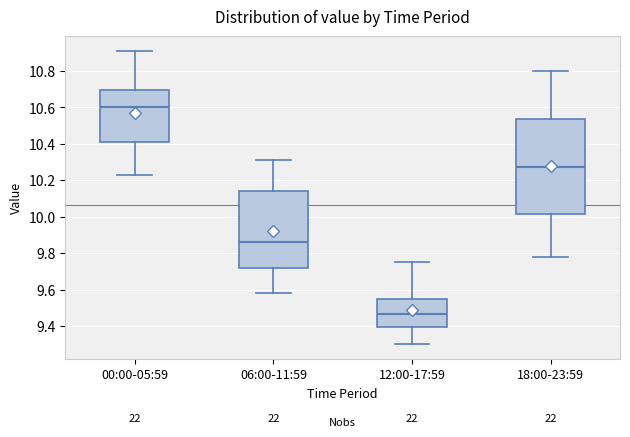

Which box's median line is the highest?

00:00-05:59